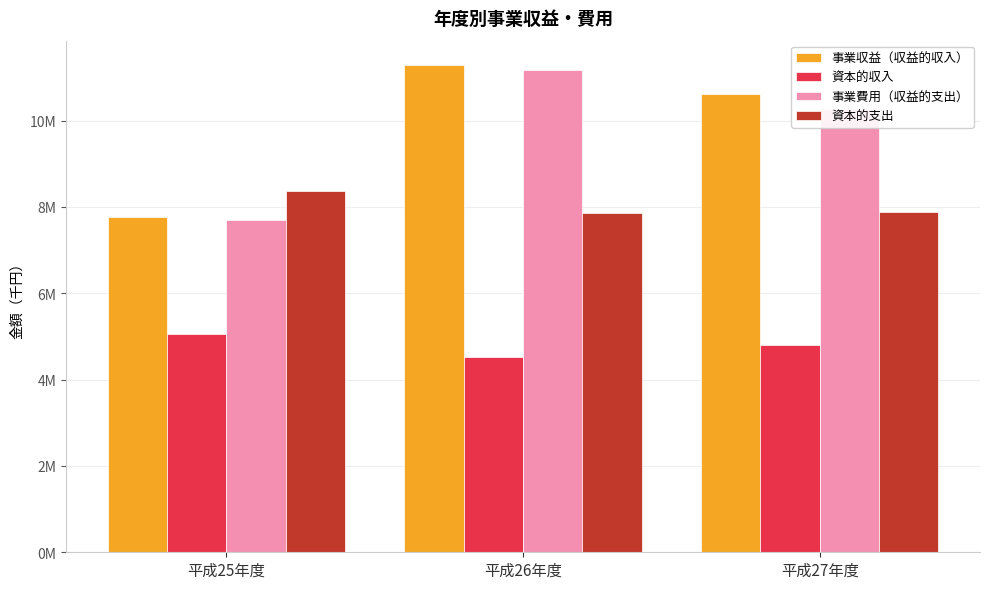

What are all the series names shown in the legend?

事業収益（収益的収入）, 資本的収入, 事業費用（収益的支出）, 資本的支出